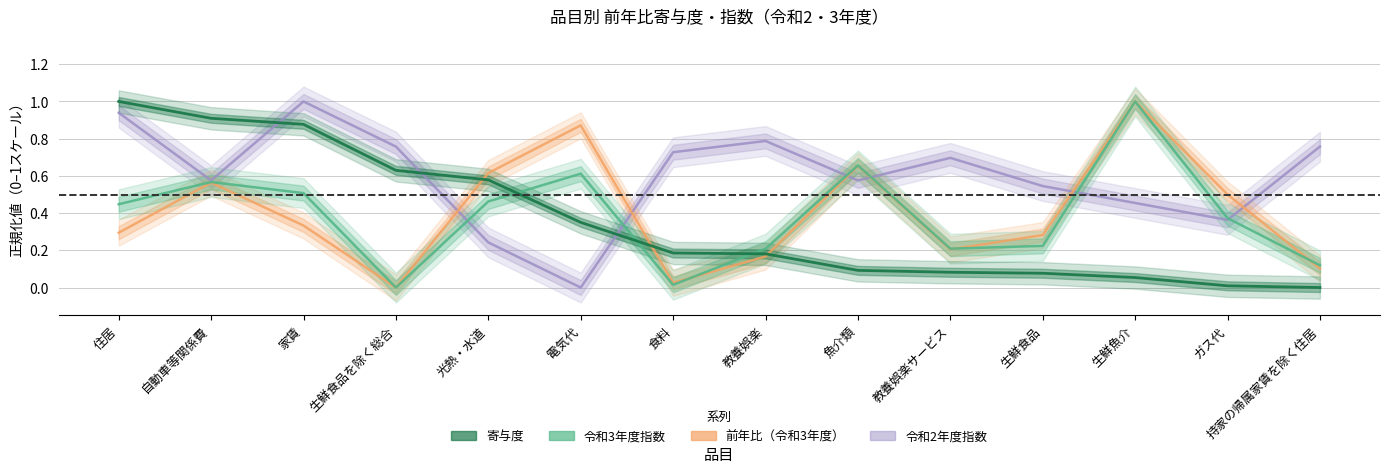

True or false: 令和2年度指数 has a value of 0.6 at 住居.

False